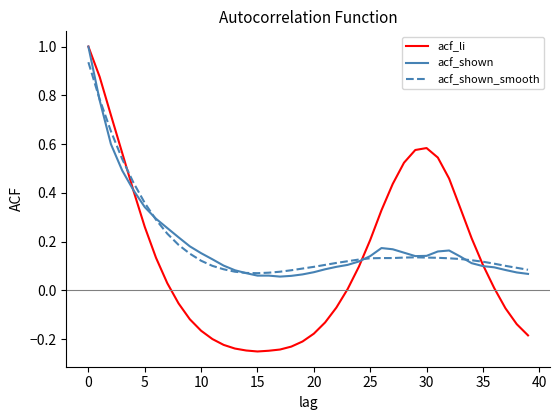

Which series has the widest spread of values?

acf_li